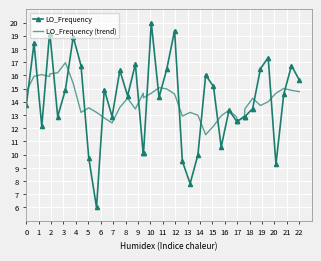

What is the highest value of the LO_Frequency series?

20.0